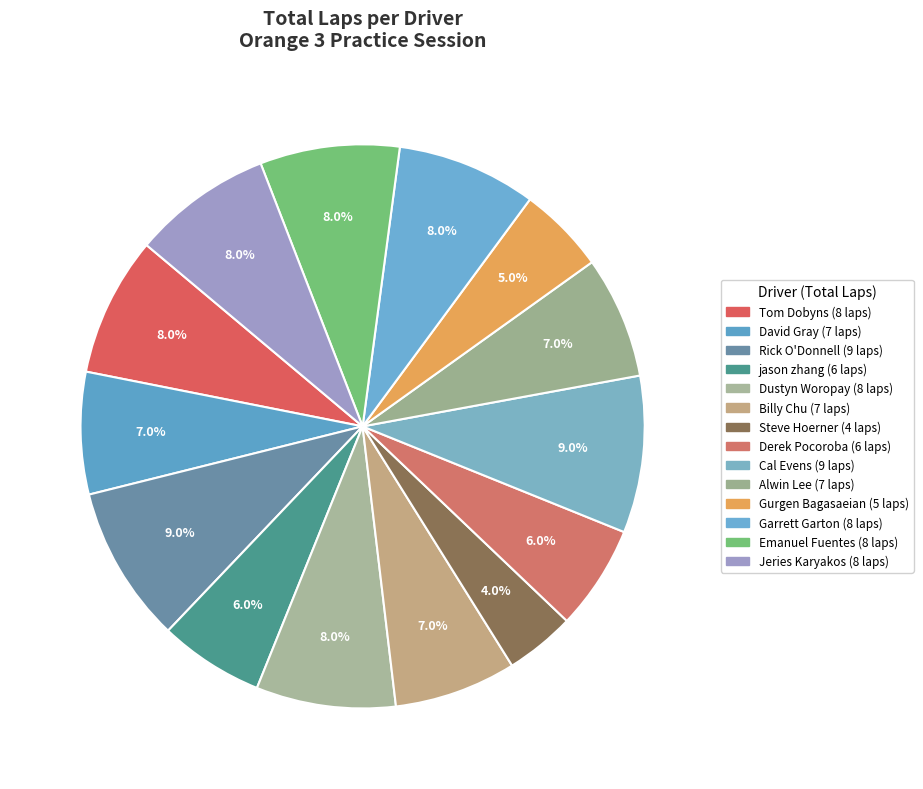

Combined, do Gurgen Bagasaeian and David Gray account for over 50%?

No